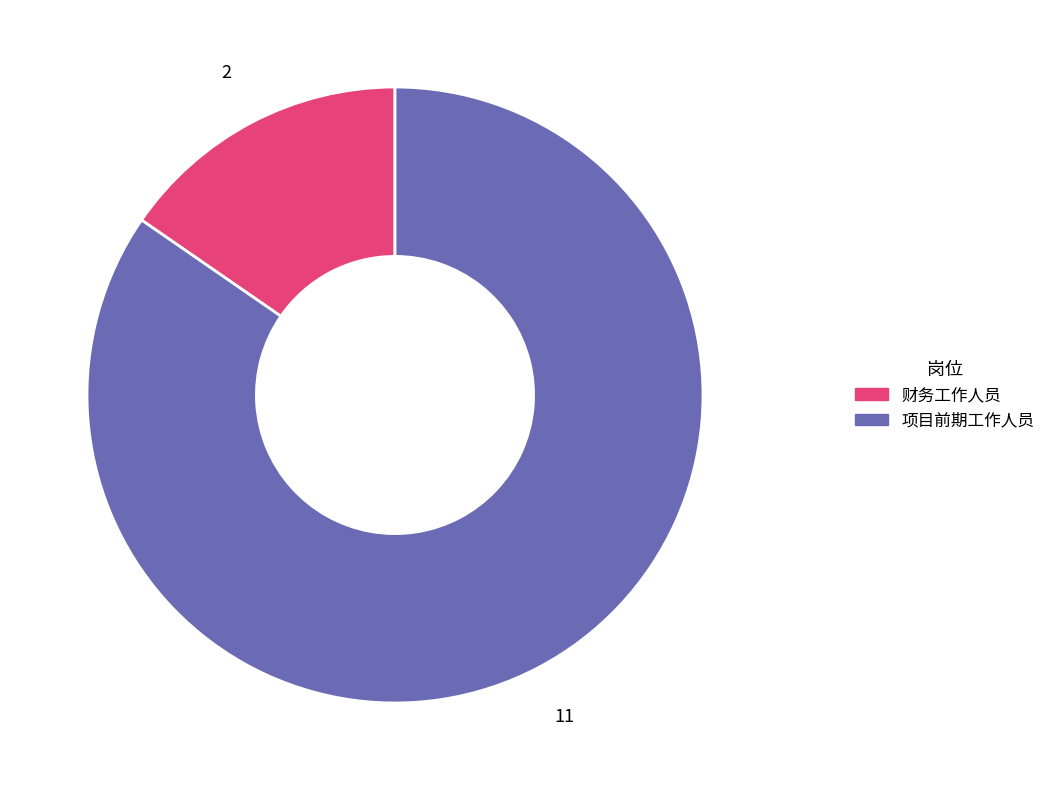

Is the sum of 项目前期工作人员 and 财务工作人员 greater than half?

Yes